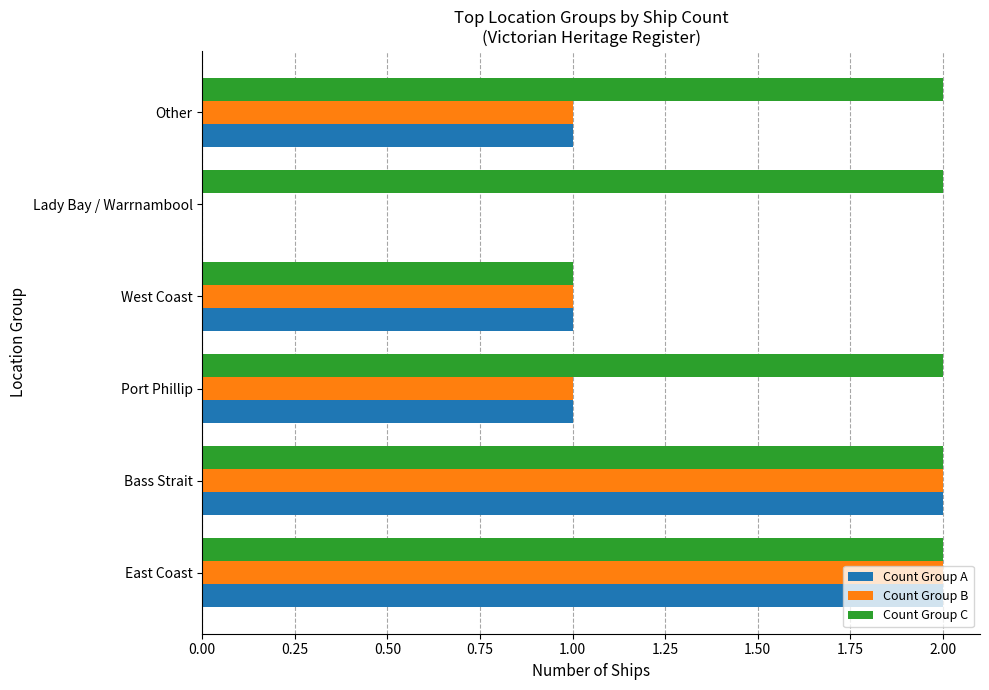

The value of Count Group A at East Coast is 3. True or false?

False